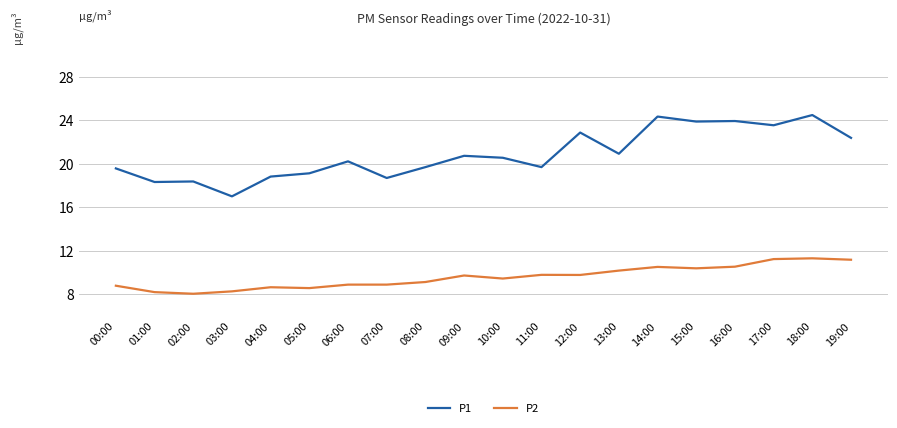

Is this an area chart (filled region under the line)?

No